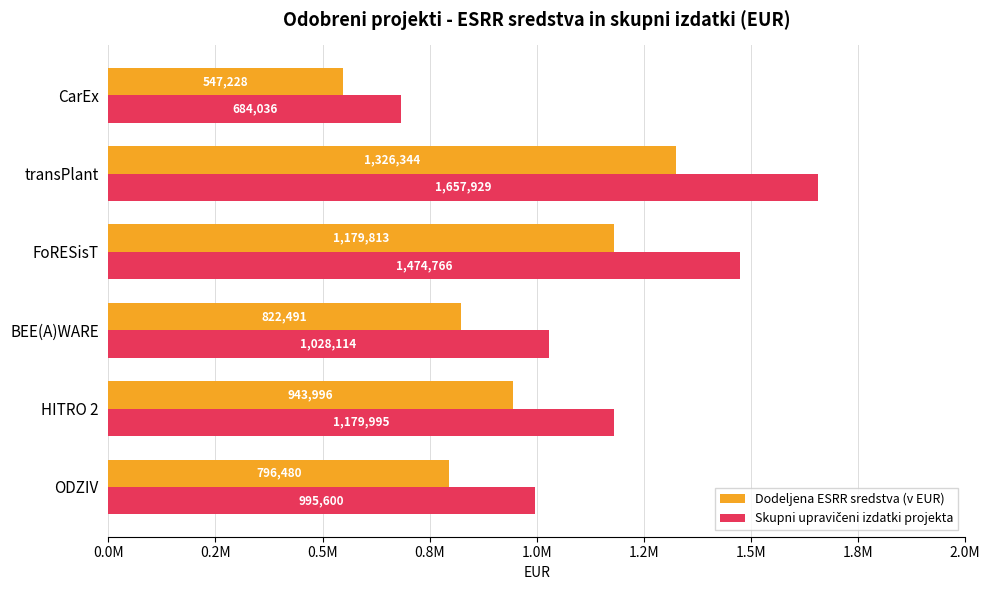

Which label corresponds to the smallest value in the chart?

CarEx